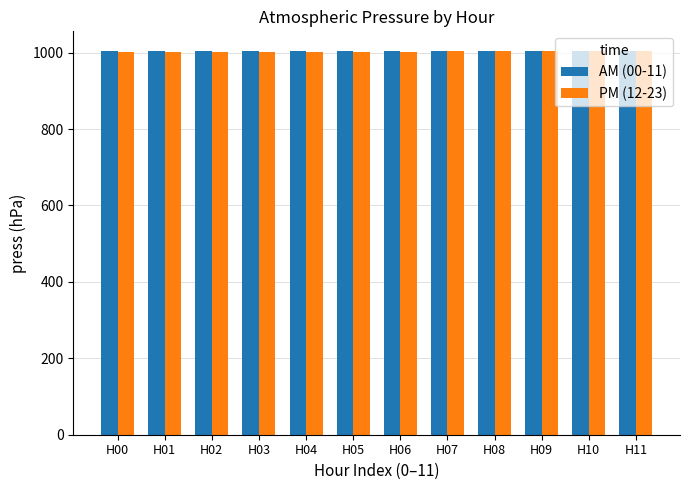

What are all the series names shown in the legend?

AM (00-11), PM (12-23)